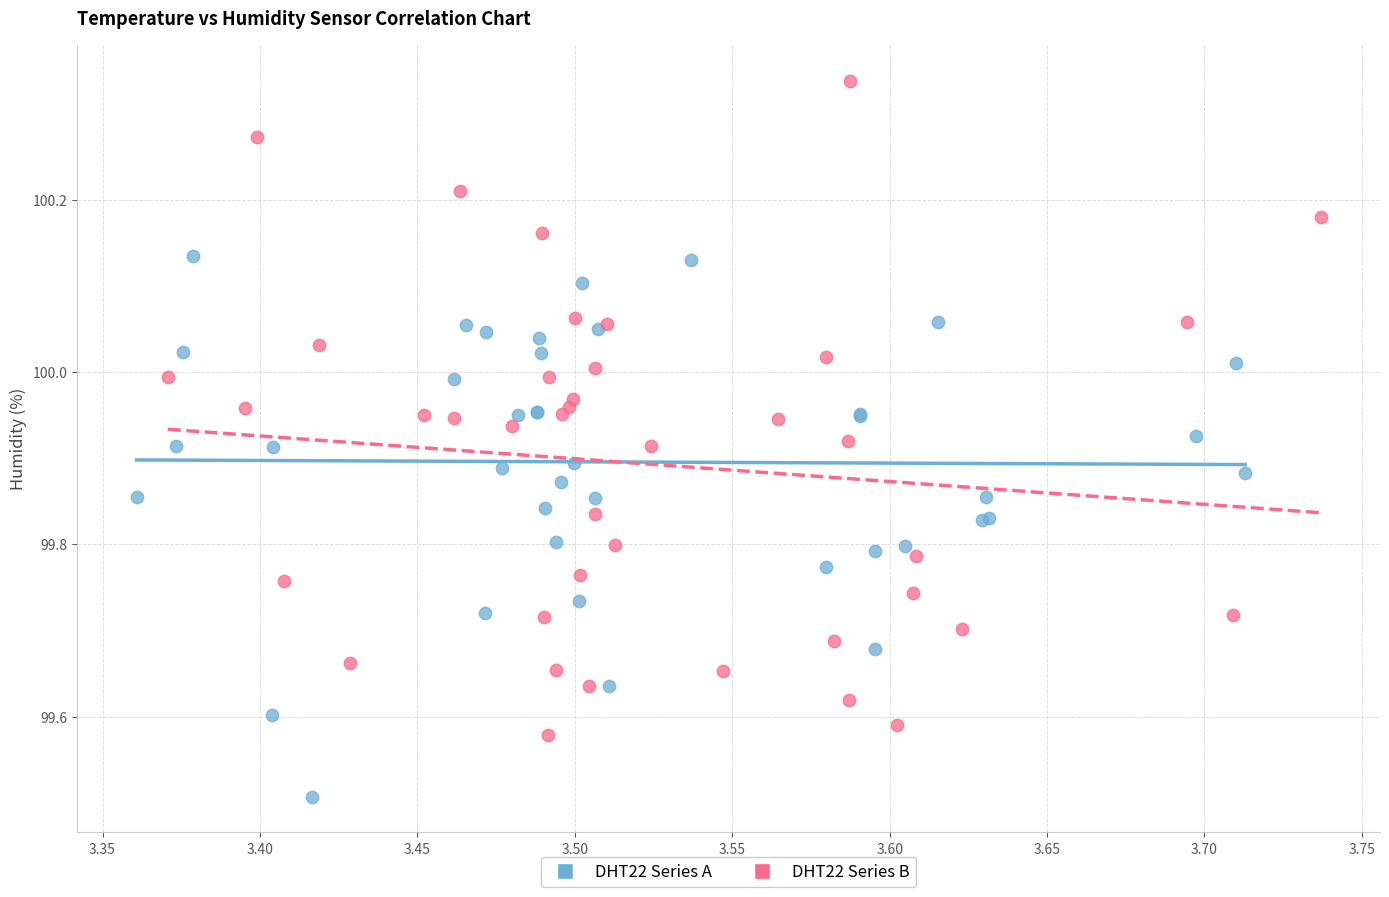

Which series has the largest Y range (max minus min)?

DHT22 Series B